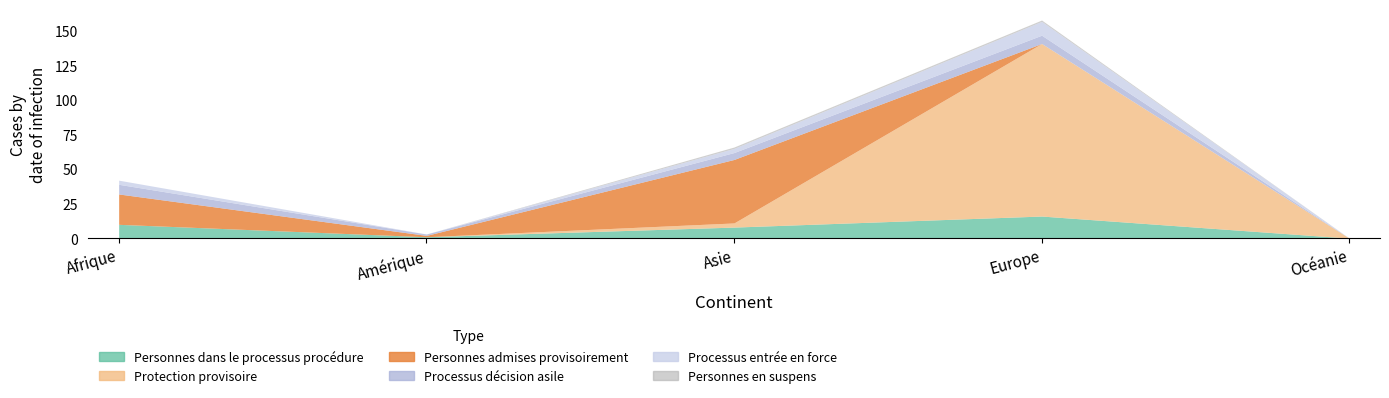

True or false: Processus décision asile has a value of 0 at Océanie.

True